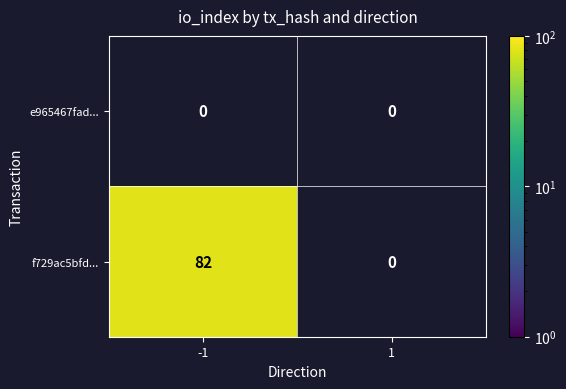

Reading left to right, transcribe all the data shown in this chart.

e965467fad...: -1=0	1=0
f729ac5bfd...: -1=82	1=0